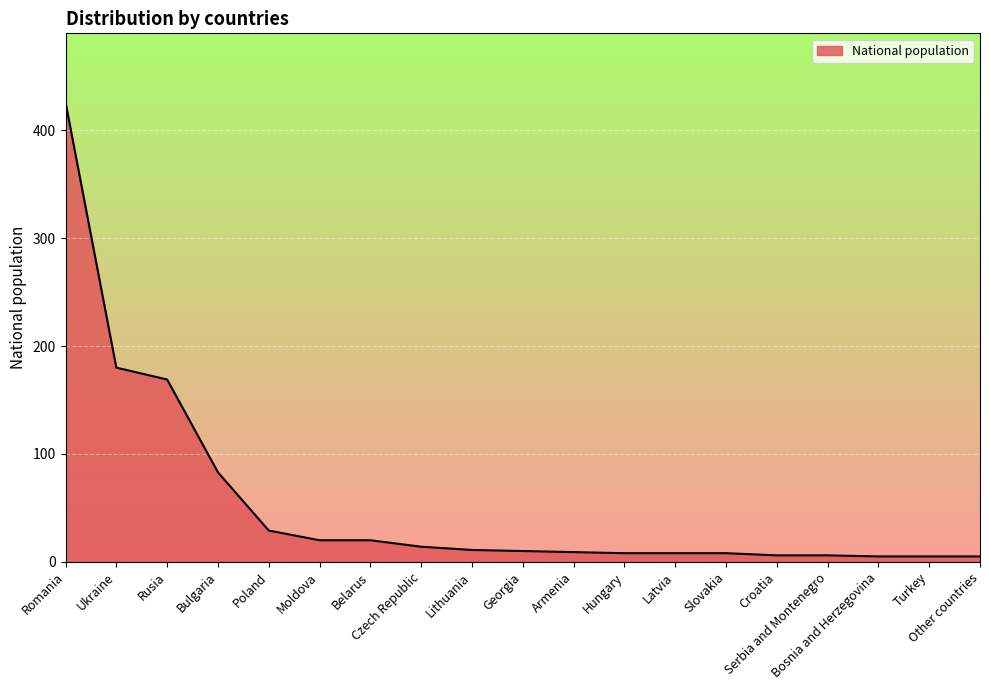

What is the greatest value displayed?

426